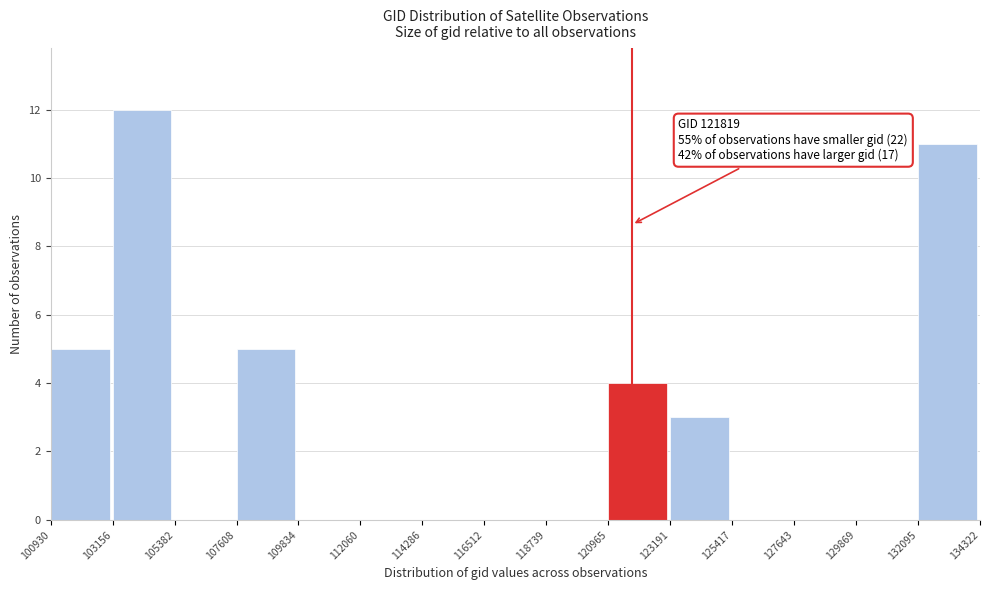

Over which range of the x-axis is the bar tallest?

103156 to 105382